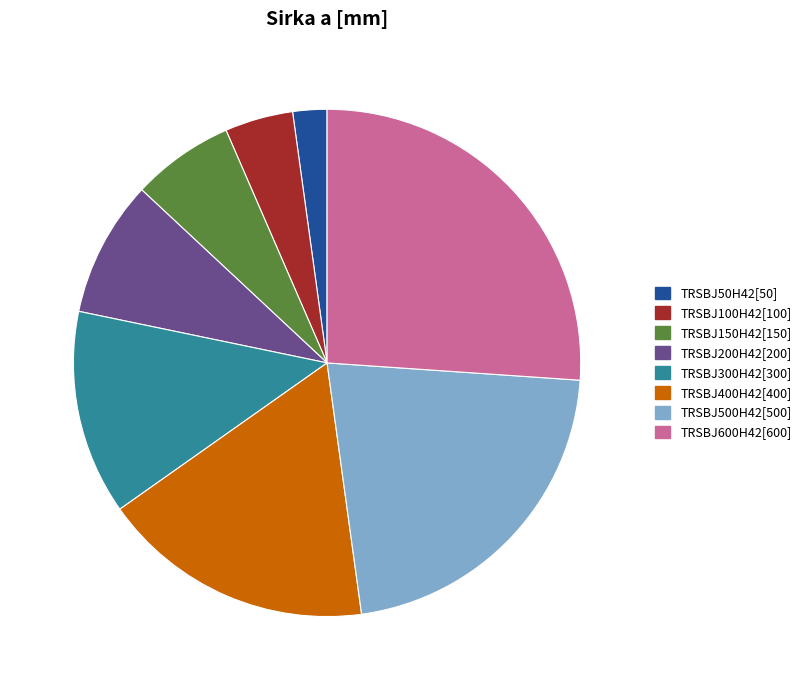

Does TRSBJ200H42 account for over 50% of the chart?

No